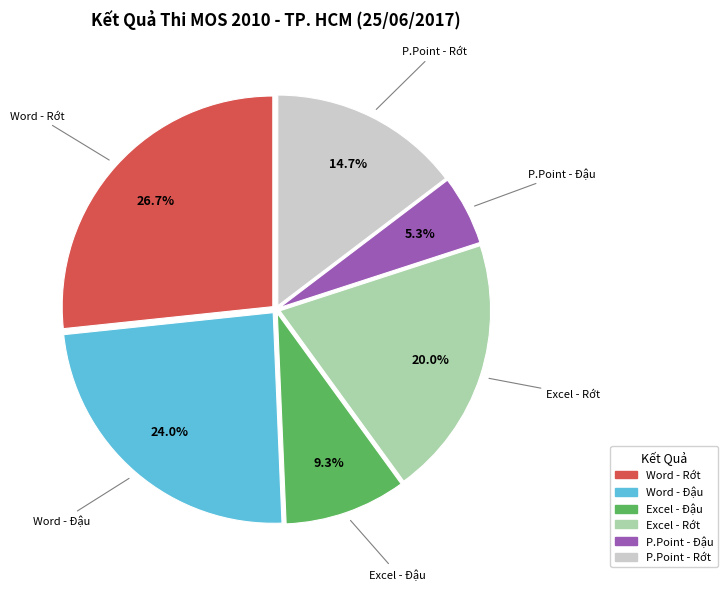

Is there a majority slice in this chart?

No